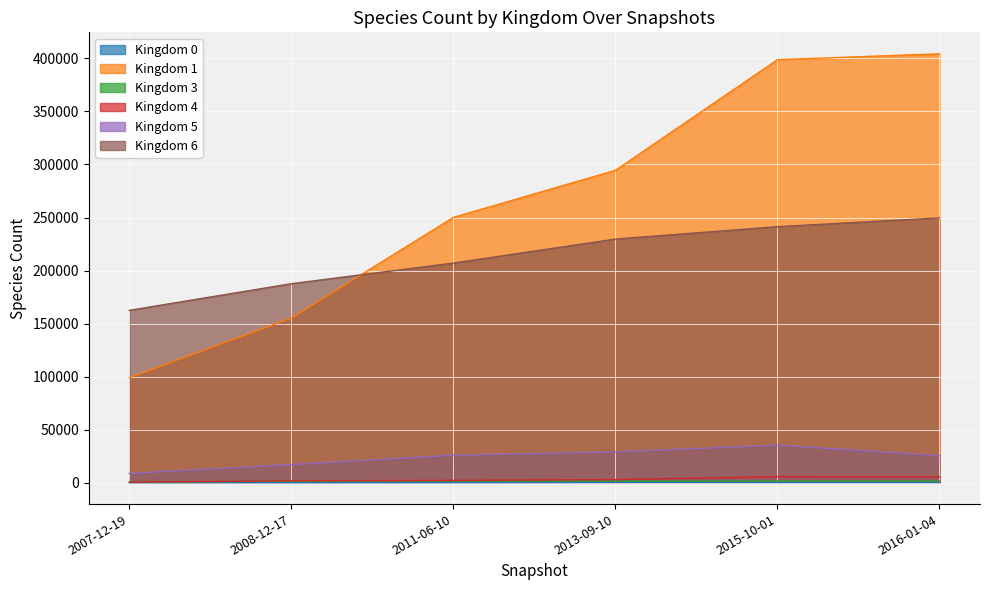

Reading left to right, list all the values displayed in this chart.

Kingdom 0: 40	74	108	283	275	271
Kingdom 1: 99048	155269	250120	294503	398810	404392
Kingdom 3: 377	1542	1561	1542	1580	1574
Kingdom 4: 528	1703	2137	2882	5654	5589
Kingdom 5: 8730	17064	25865	29003	35314	25485
Kingdom 6: 162481	187584	207041	229689	241341	249650